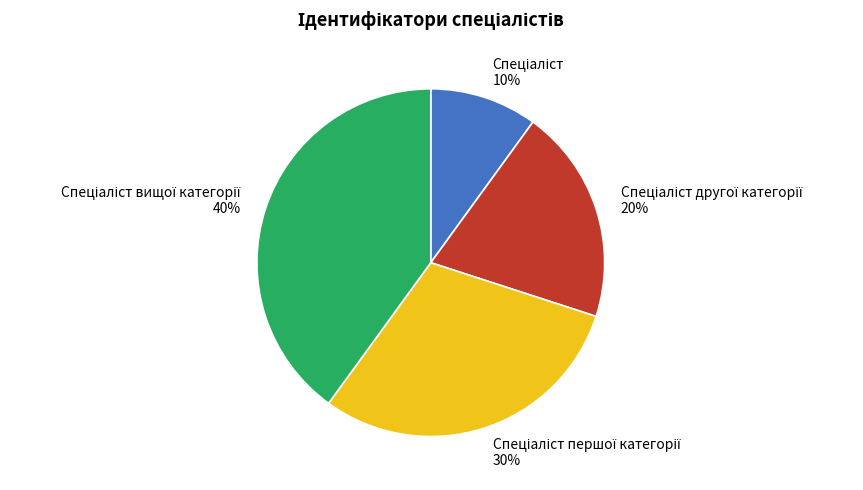

To the nearest percent, what is the difference between the largest and smallest slice percentages?

30%